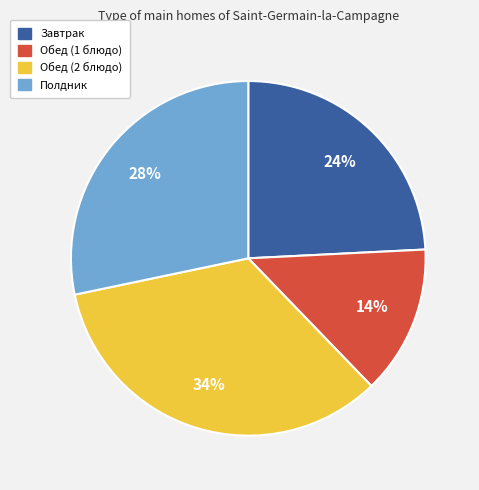

Which category has the biggest portion of the pie?

Обед (2 блюдо)